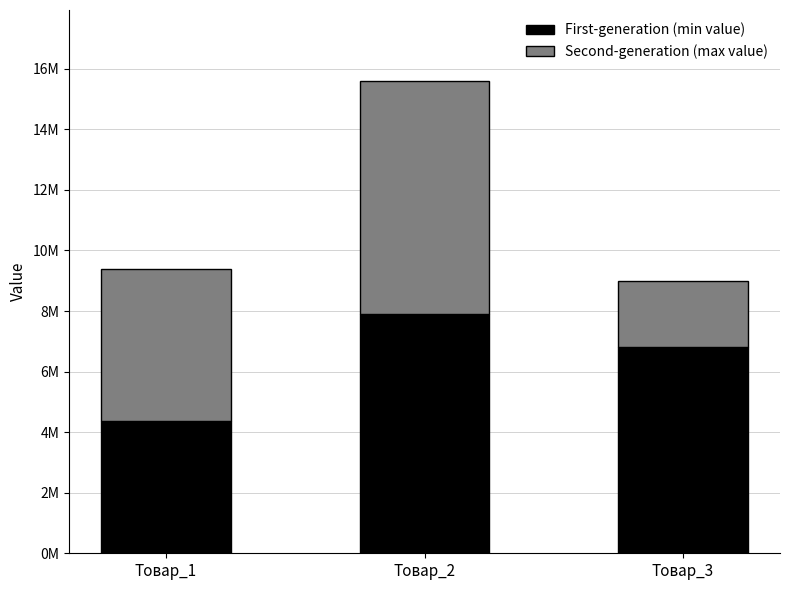

What is the difference between the First-generation (min value) values at Товар_2 and Товар_3?

1100000